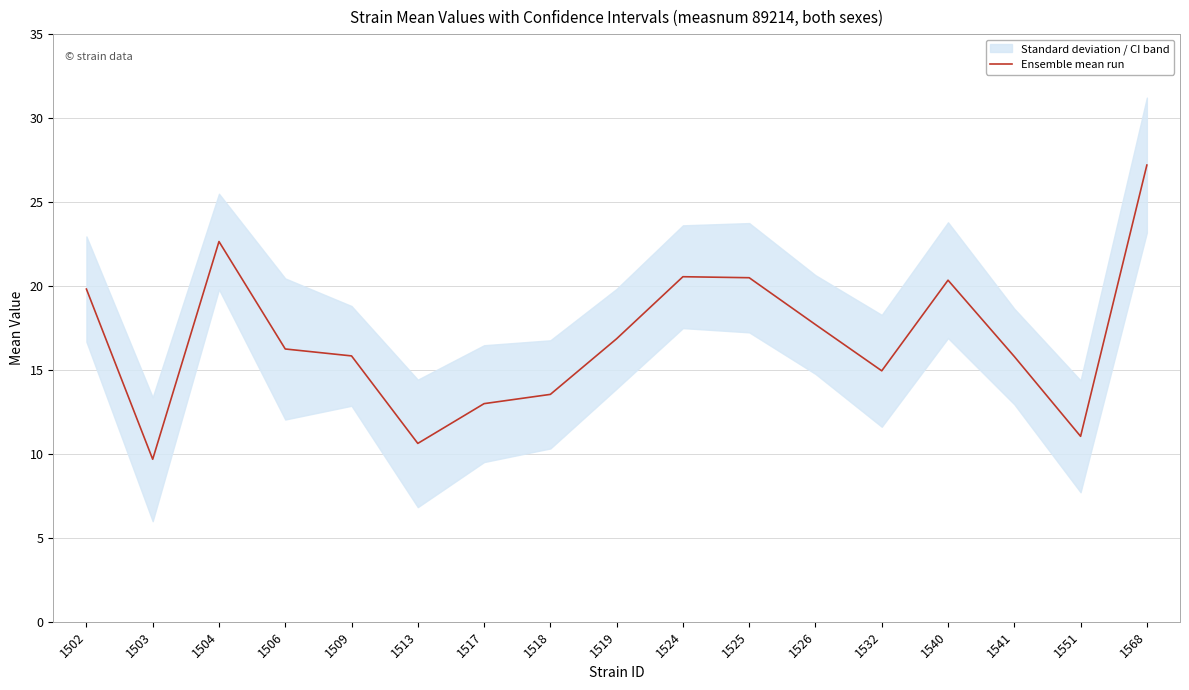

Rank the categories by value from lowest to highest.

1503, 1513, 1551, 1517, 1518, 1532, 1541, 1509, 1506, 1519, 1526, 1502, 1540, 1525, 1524, 1504, 1568